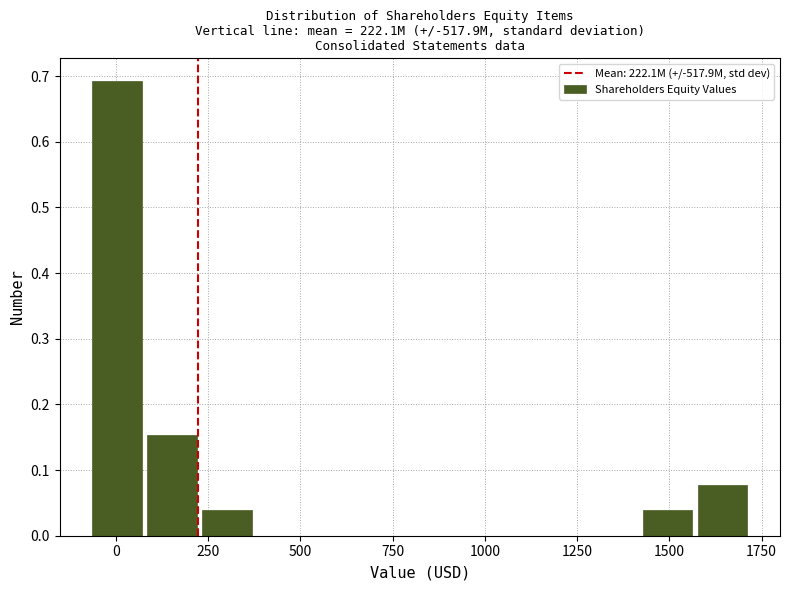

Read against the x-axis, roughly where is the centre of the tallest bar?

0